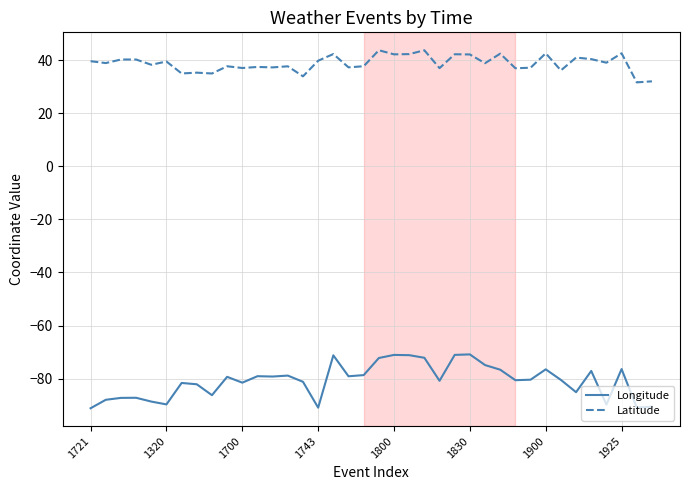

What is the smallest value displayed?

-91.2